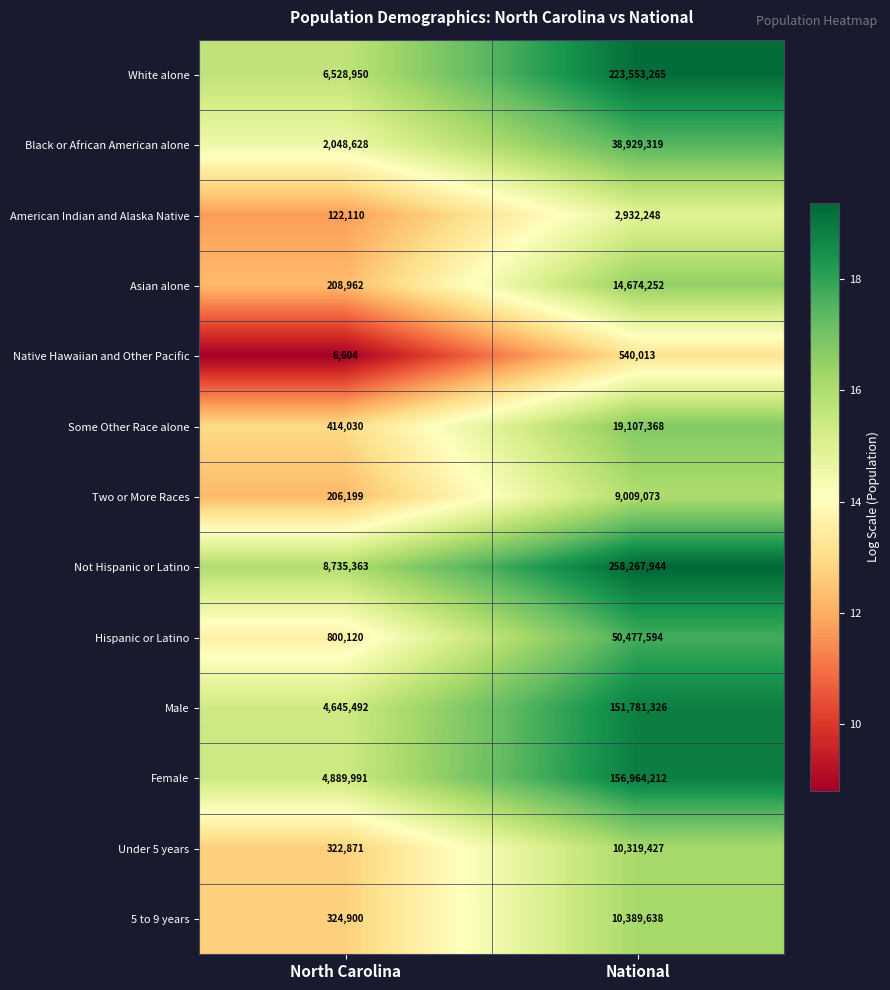

What is the sum of all Some Other Race alone values?

19521398